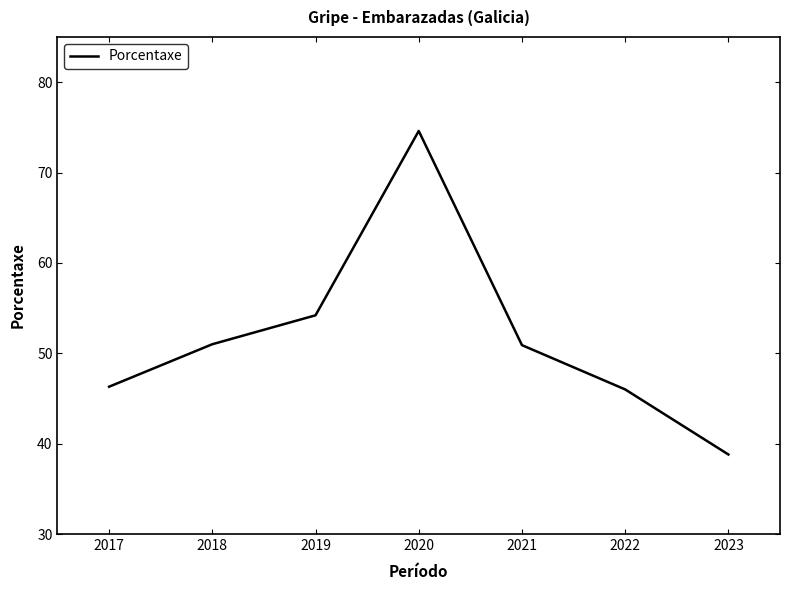

What is the difference between the second highest and minimum values?

15.4